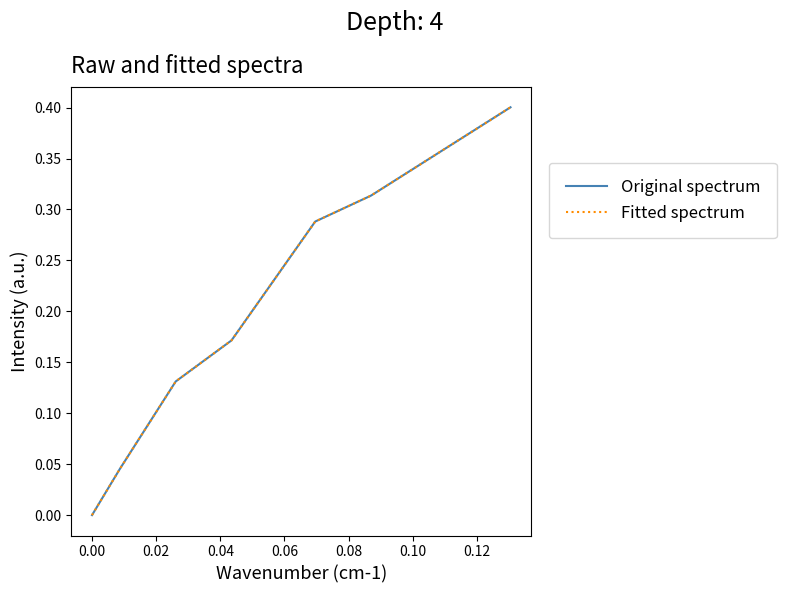

Does the chart have visible grid lines?

No